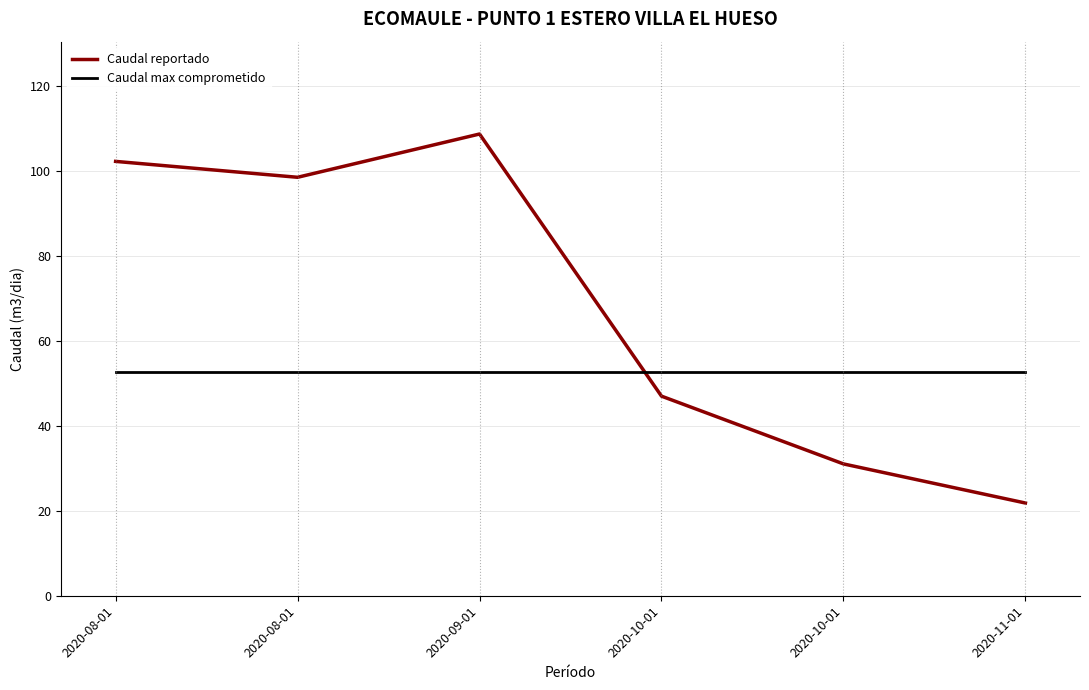

At 2020-09-01, list the series in order from smallest to largest.

Caudal max comprometido, Caudal reportado